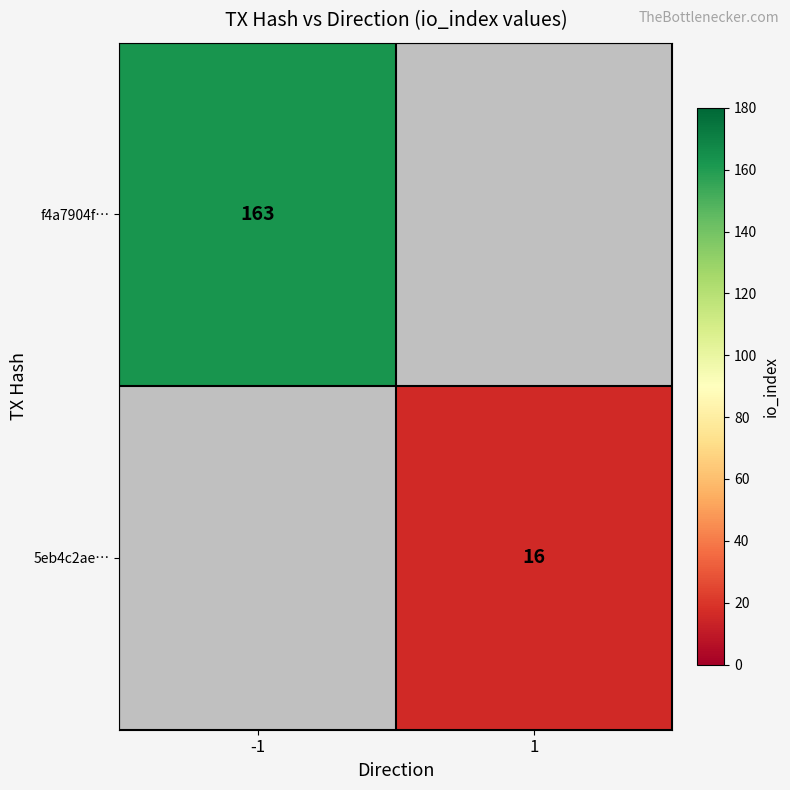

The f4a7904f… series shows 231 at -1. True or false?

False